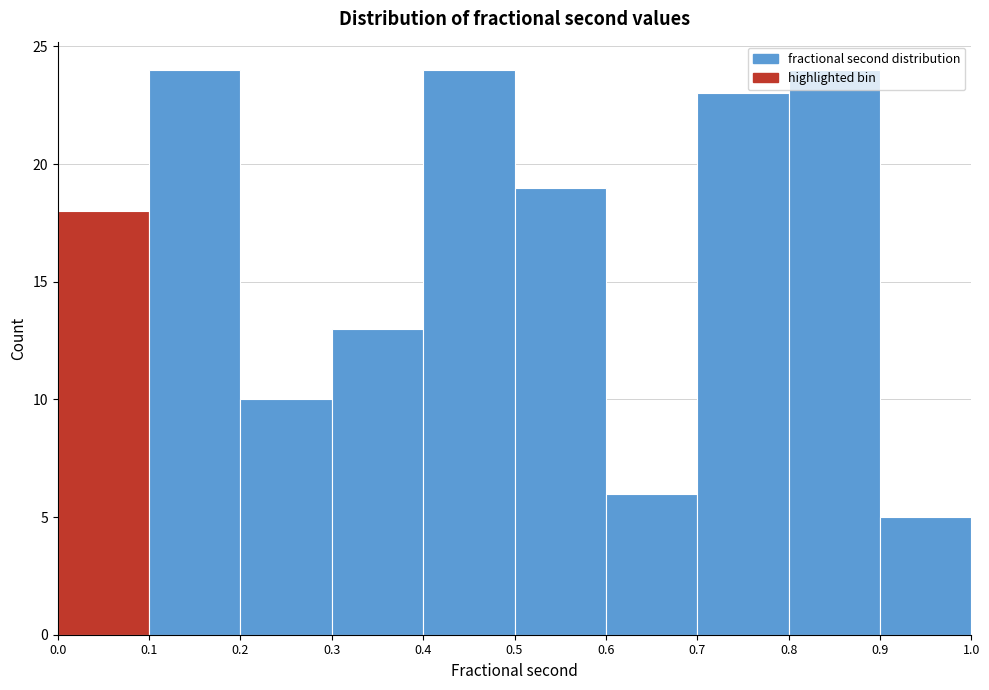

Reading left to right, transcribe this chart: for each bar, give the range it covers on the x-axis and its height. The values are not printed on the chart, so give them approximately, as read against the axis.

0.0 to 0.1: 18
0.1 to 0.2: 24
0.2 to 0.3: 10
0.3 to 0.4: 13
0.4 to 0.5: 24
0.5 to 0.6: 19
0.6 to 0.7: 6
0.7 to 0.8: 23
0.8 to 0.9: 24
0.9 to 1.0: 5